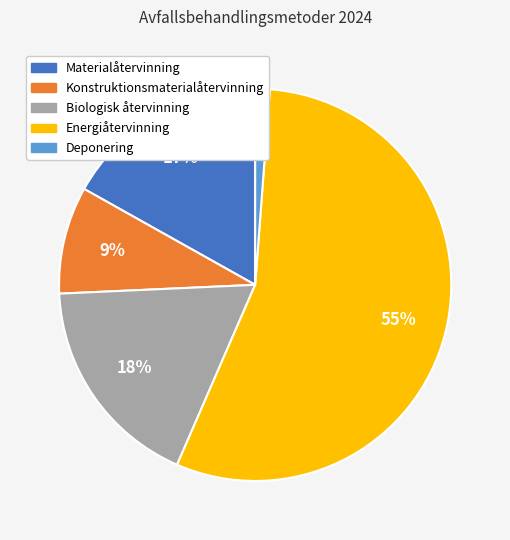

Is it true that Biologisk återvinning is 18% of the pie?

True